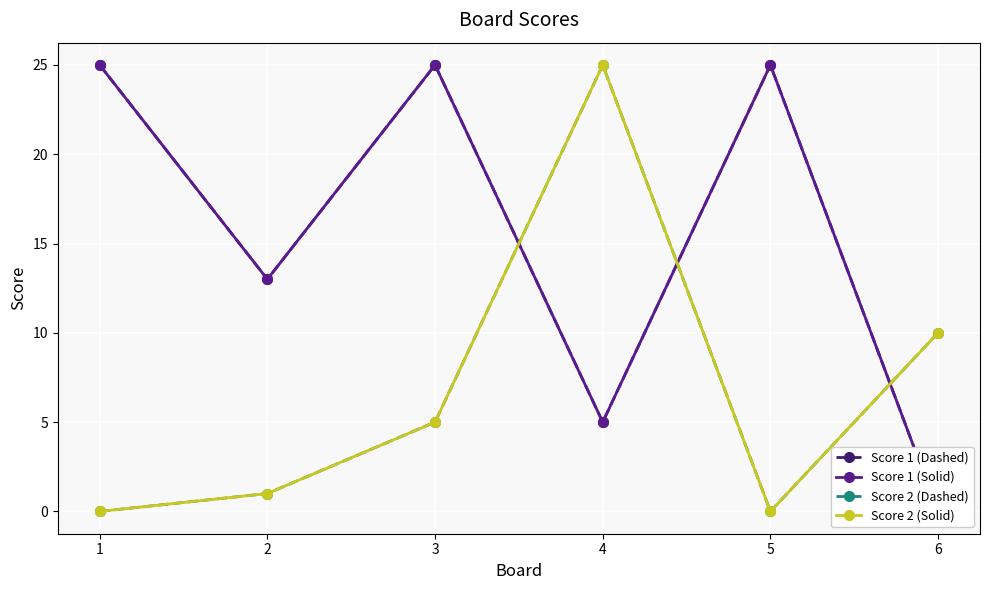

At which category does the chart reach its minimum across all series?

6